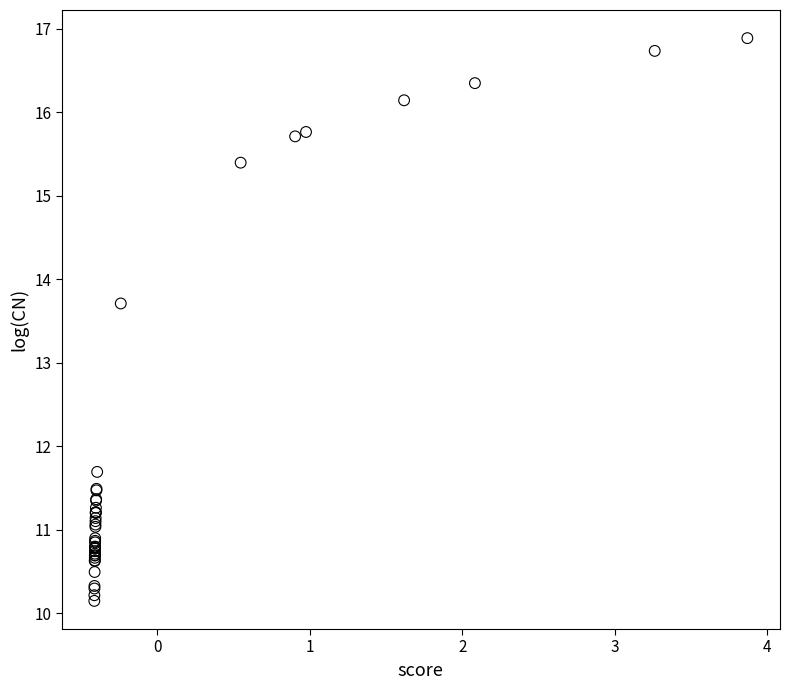

What Y value in the scatter plot is closest to 13?

13.7